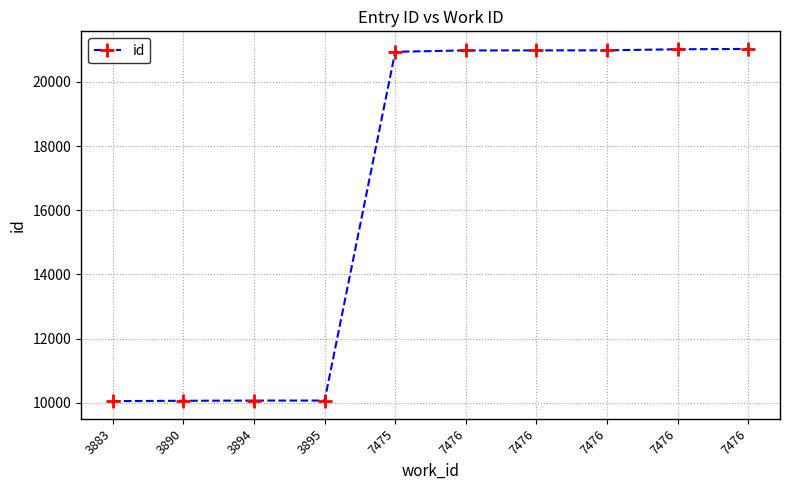

Count the number of categories in the chart.

10